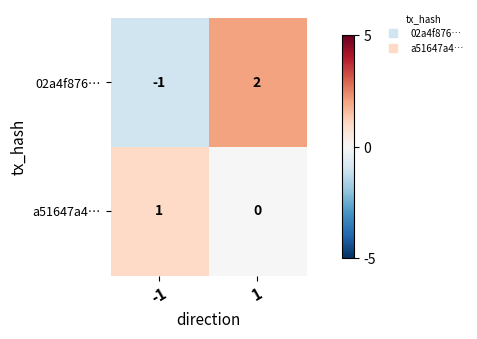

Between -1 and 1, which series saw the biggest shift?

02a4f876…